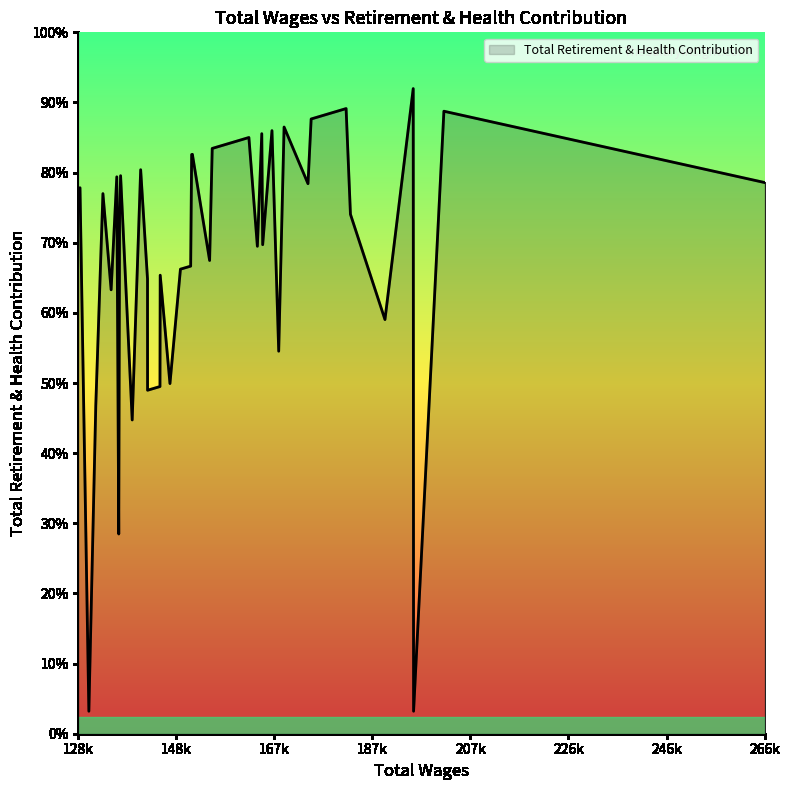

The value at 151495 is 49496. True or false?

True